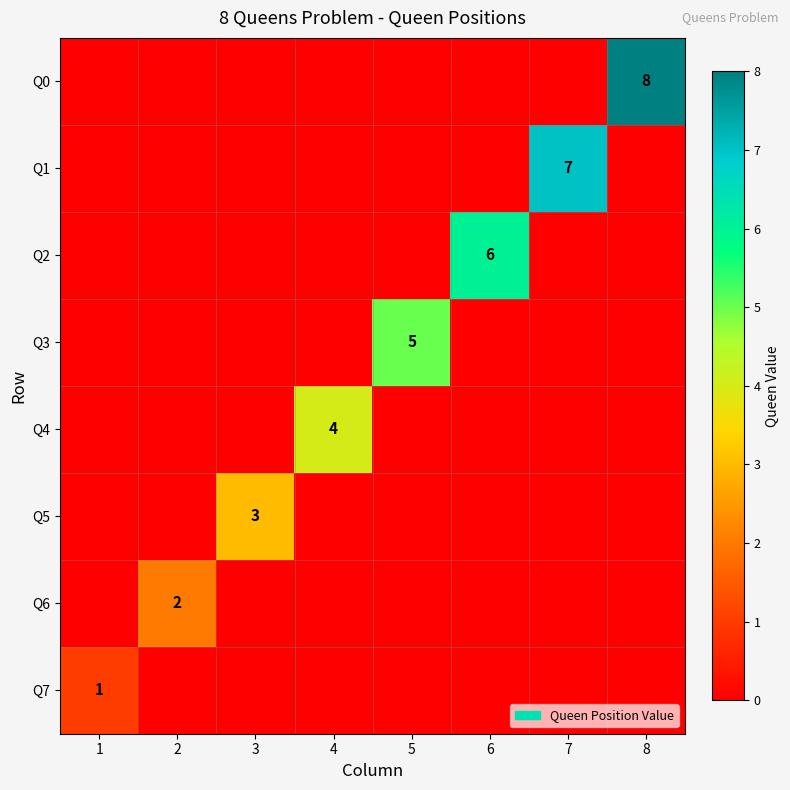

Count the number of categories in the chart.

8